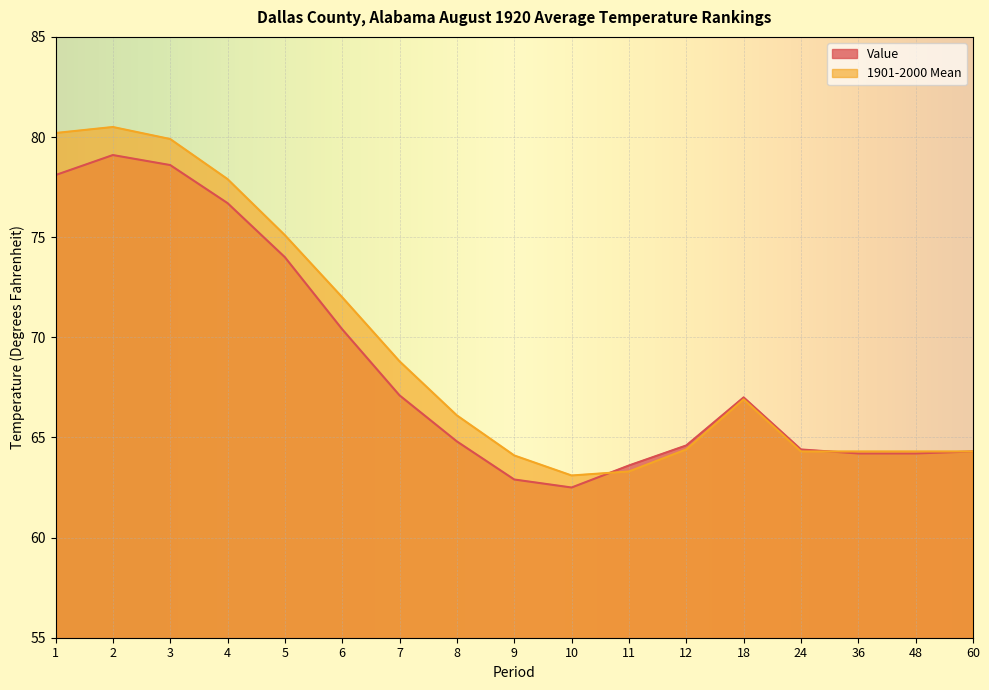

At which label does Value reach its minimum?

10